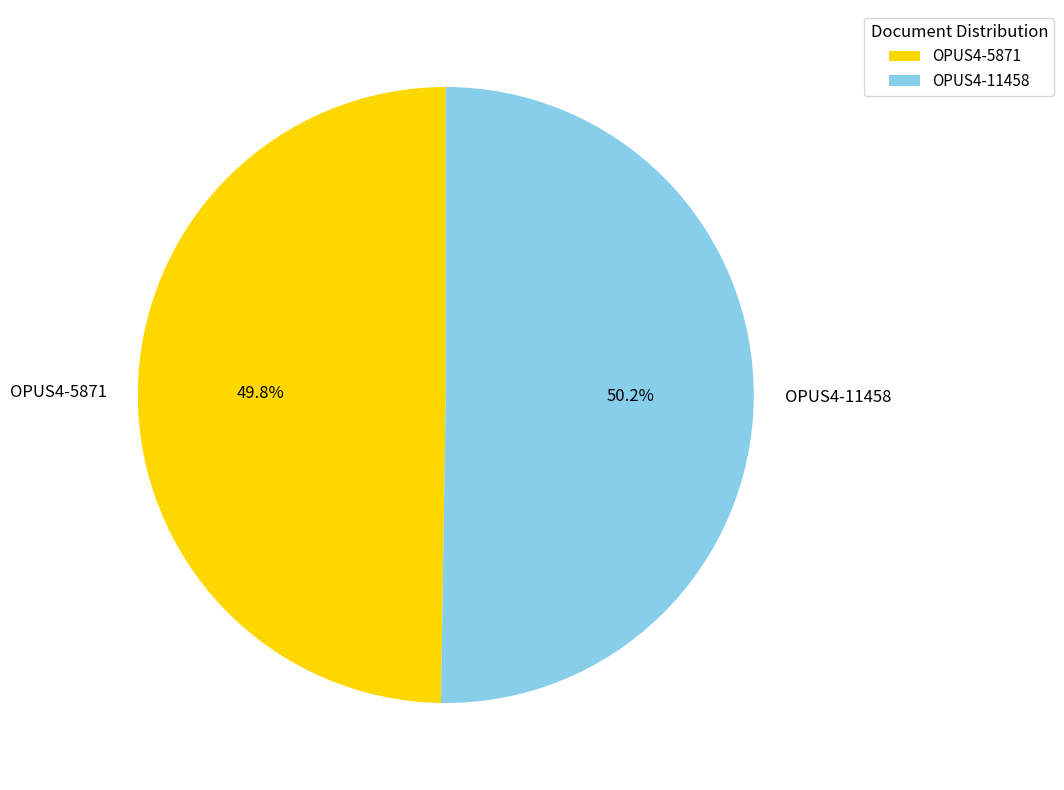

To the nearest percent, what percentage of the pie is OPUS4-5871?

50%